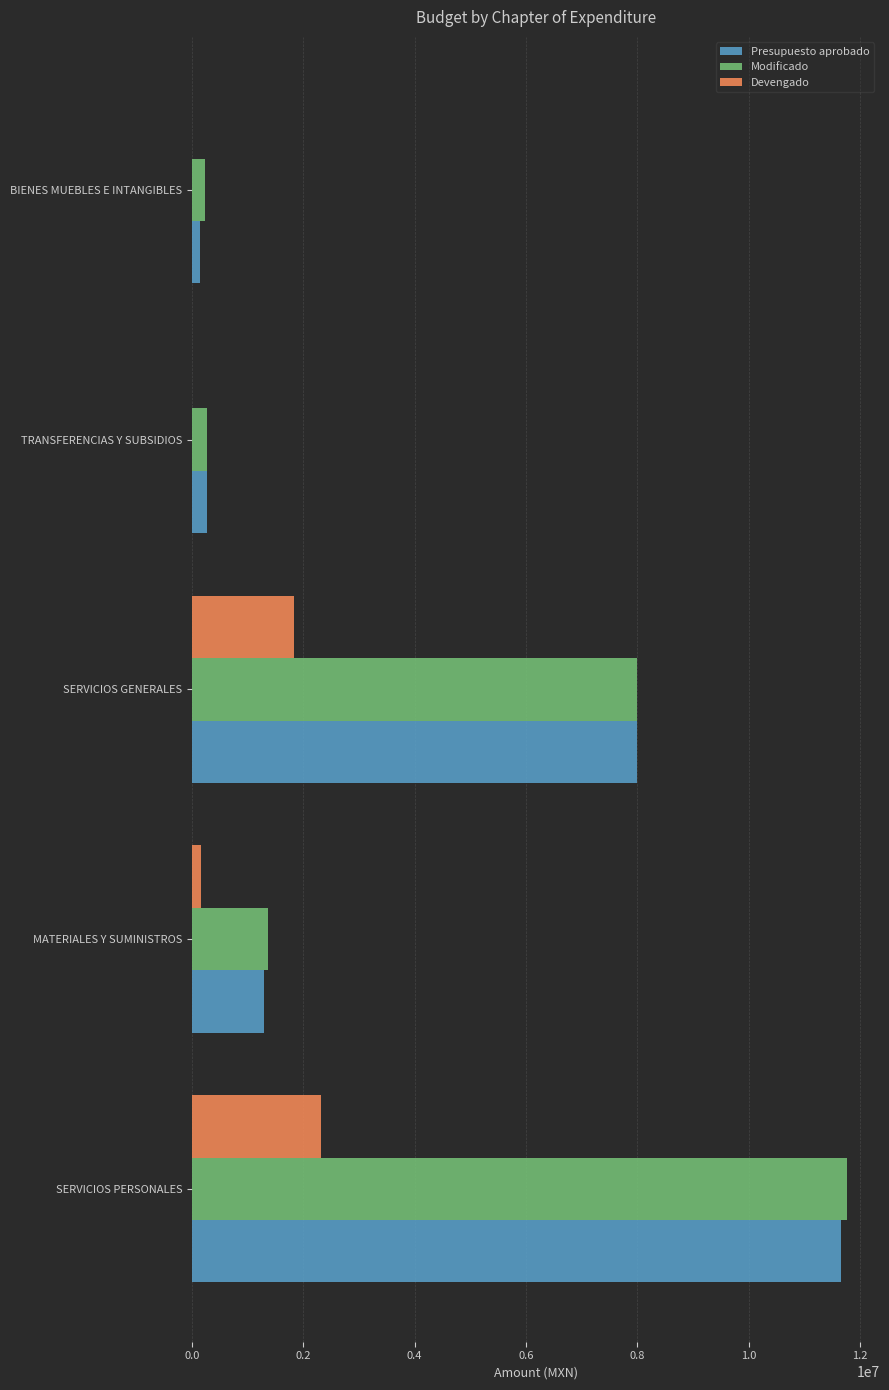

Between MATERIALES Y SUMINISTROS and TRANSFERENCIAS Y SUBSIDIOS, which series saw the biggest shift?

Modificado